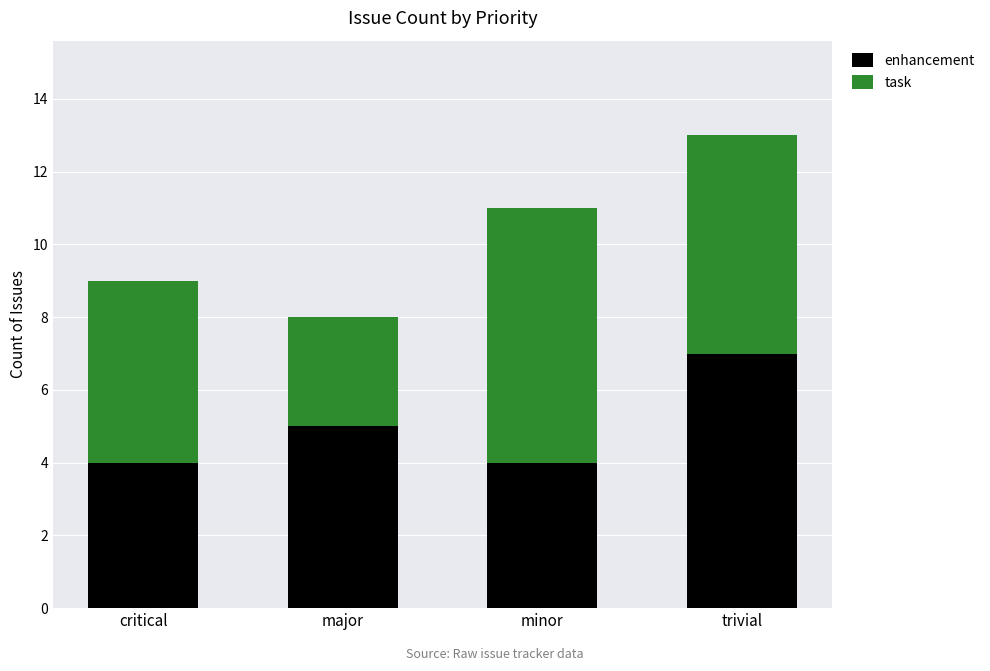

What value does the enhancement series have at minor?

4